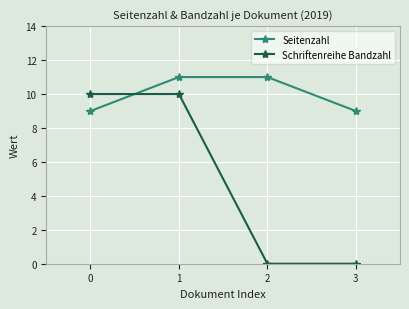

Between 0 and 3, which series saw the biggest shift?

Schriftenreihe Bandzahl